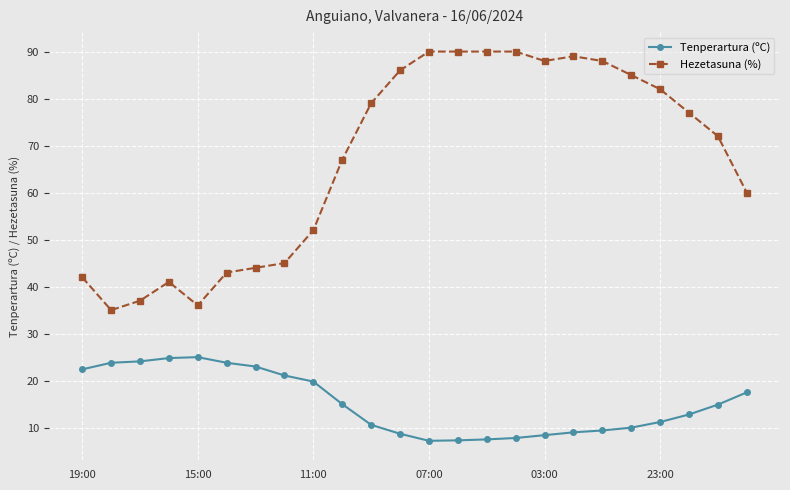

What is the maximum value for Hezetasuna (%)?

90.0